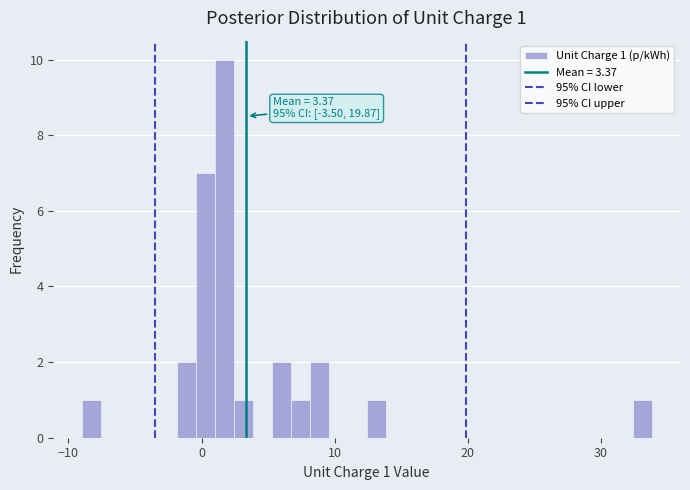

Read against the x-axis, roughly where is the centre of the tallest bar?

2